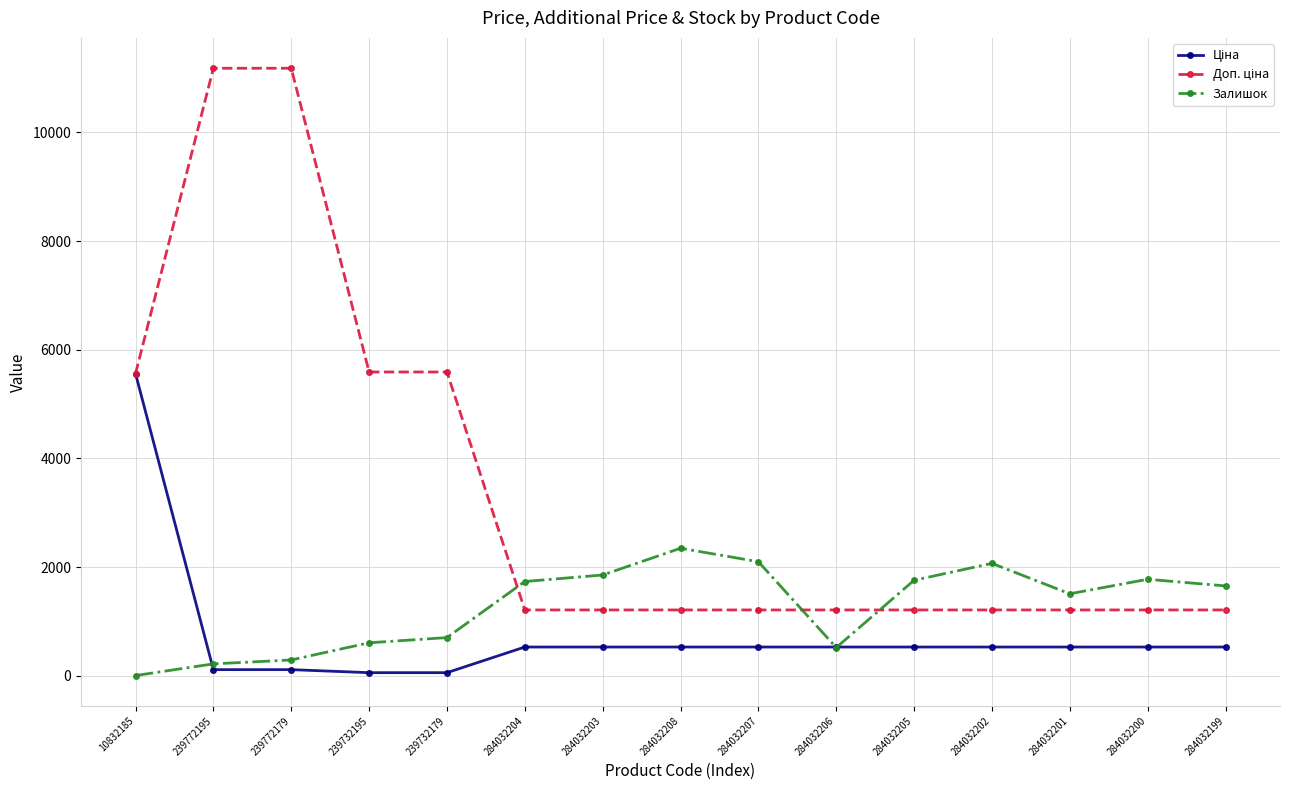

What is the total value across all series at 284032202?

3806.9